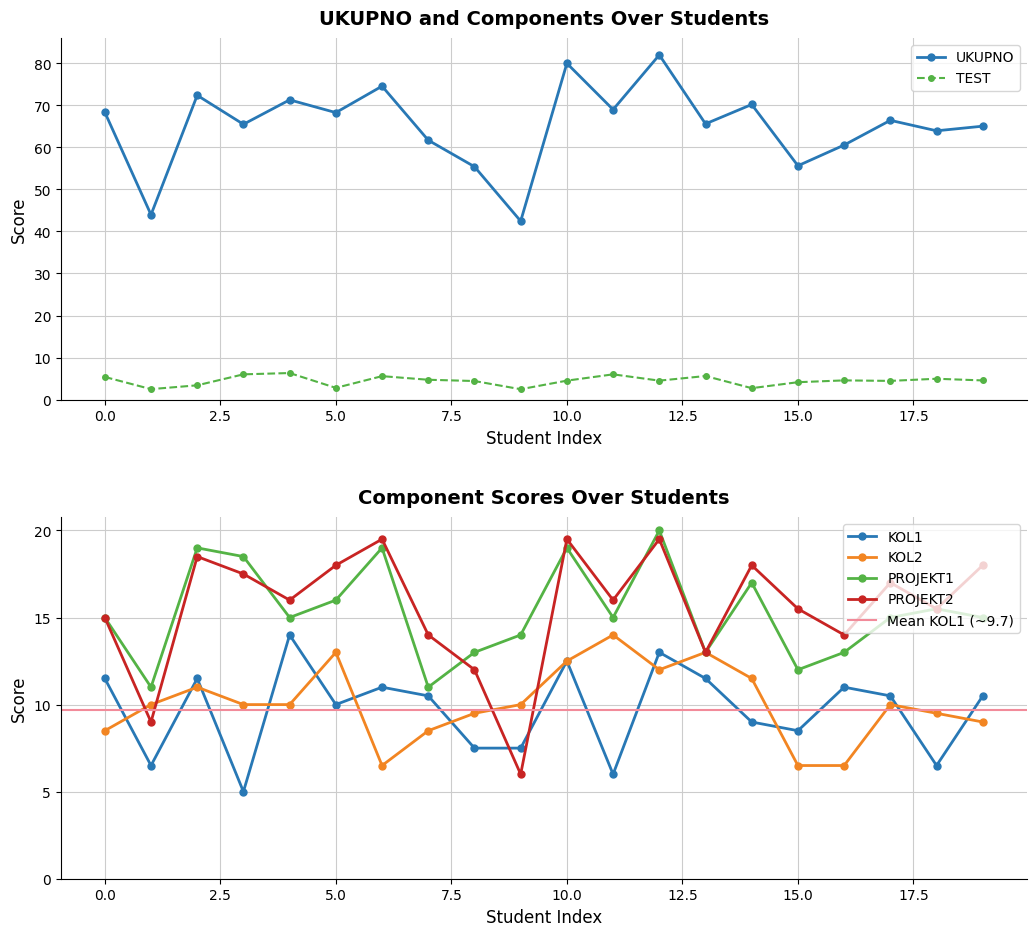

List the series in order of their peak value, lowest first.

TEST, KOL1, KOL2, PROJEKT2, PROJEKT1, UKUPNO